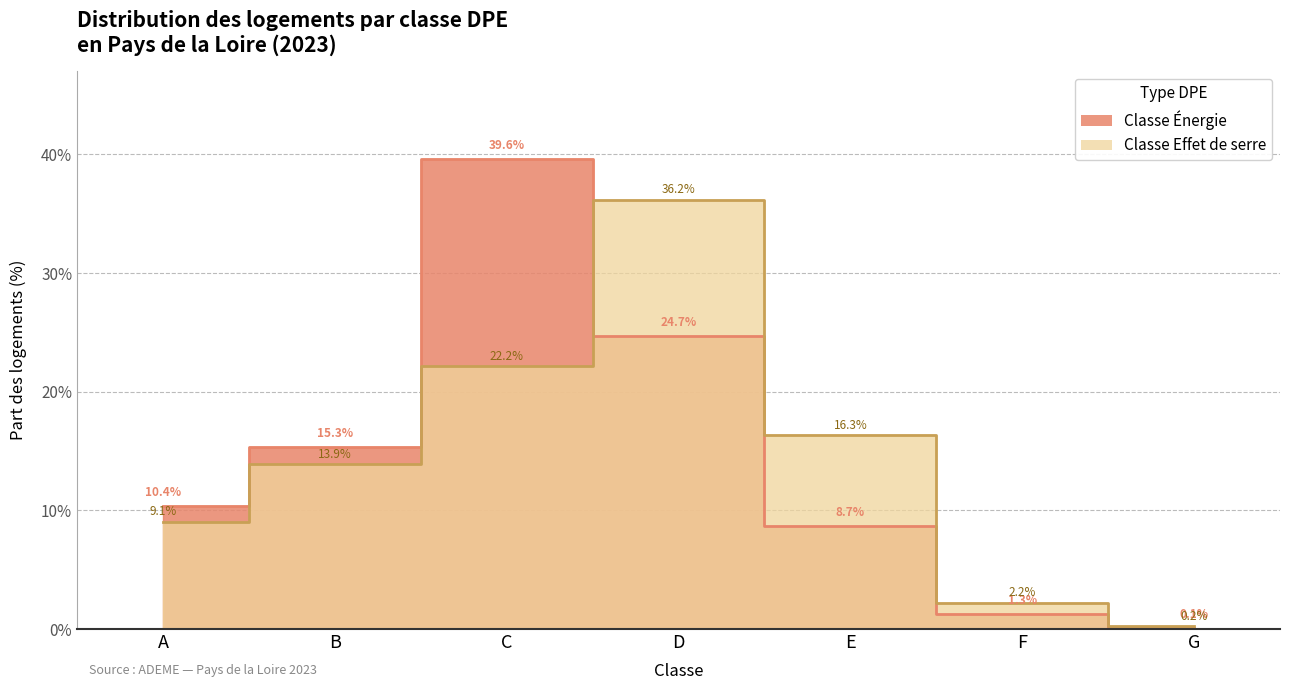

How many data points in Classe Effet de serre are above 13?

4